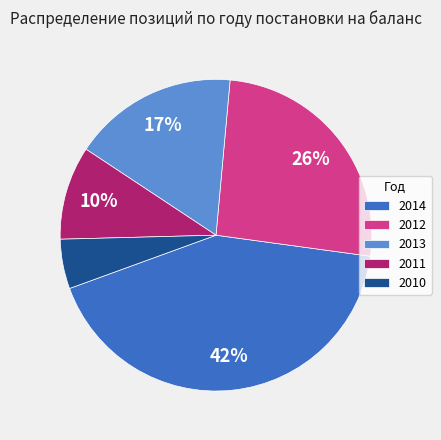

The 2011 slice represents 10% of the pie. True or false?

True